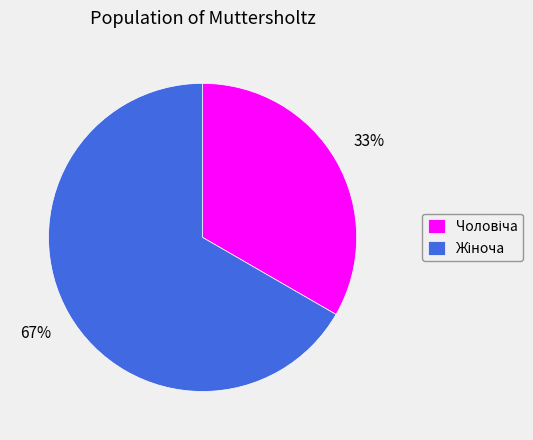

Is there a majority slice in this chart?

Yes